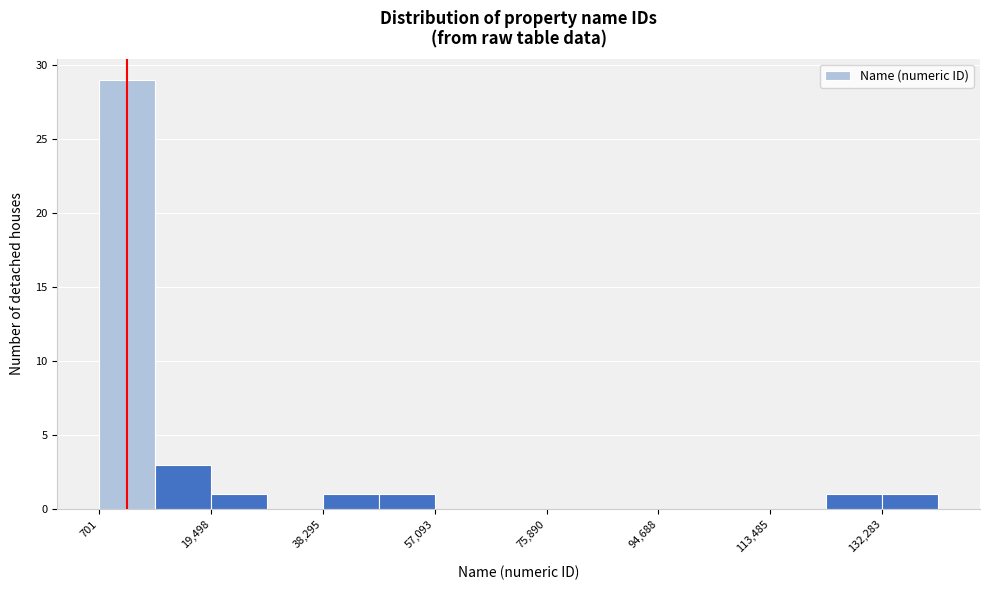

Reading left to right, transcribe this chart: for each bar, give the range it covers on the x-axis and its height. Neither the bar edges nor the heights are printed on the chart, so give them approximately, as read against the axes.

0 to 10000: 29
10000 to 20000: 3
20000 to 28000: 1
28000 to 38000: 0
38000 to 48000: 1
48000 to 58000: 1
58000 to 66000: 0
66000 to 76000: 0
76000 to 86000: 0
86000 to 94000: 0
94000 to 104000: 0
104000 to 114000: 0
114000 to 122000: 0
122000 to 132000: 1
132000 to 142000: 1